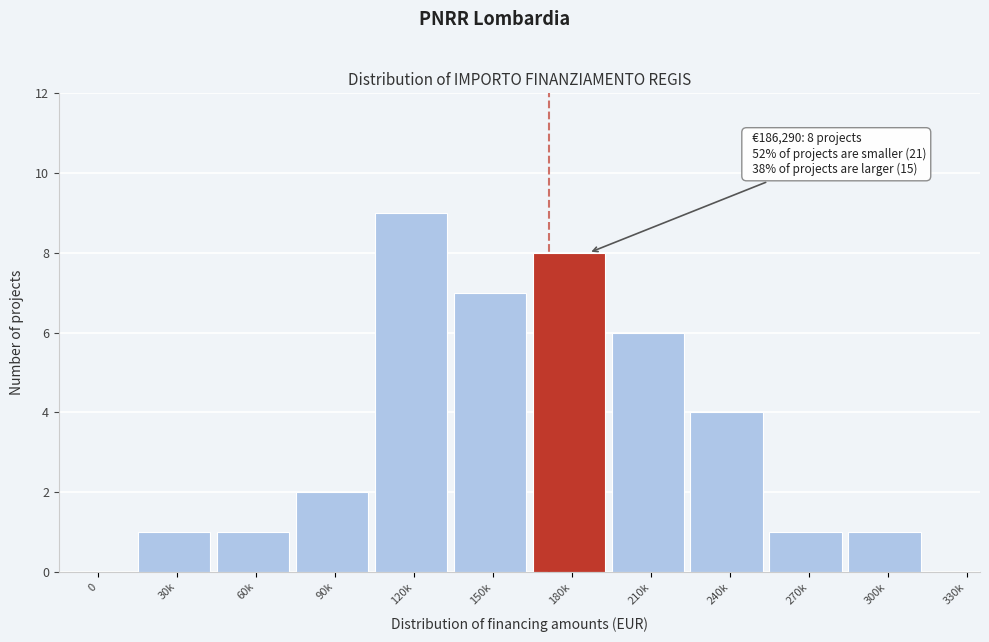

Reading left to right, list all the values displayed in this chart.

0=0	30k=1	60k=1	90k=2	120k=9	150k=7	180k=8	210k=6	240k=4	270k=1	300k=1	330k=0